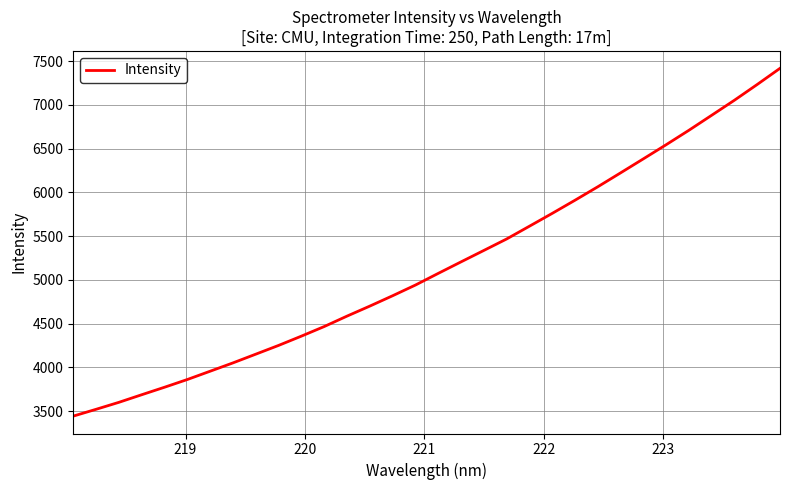

How many series are shown in this chart?

1